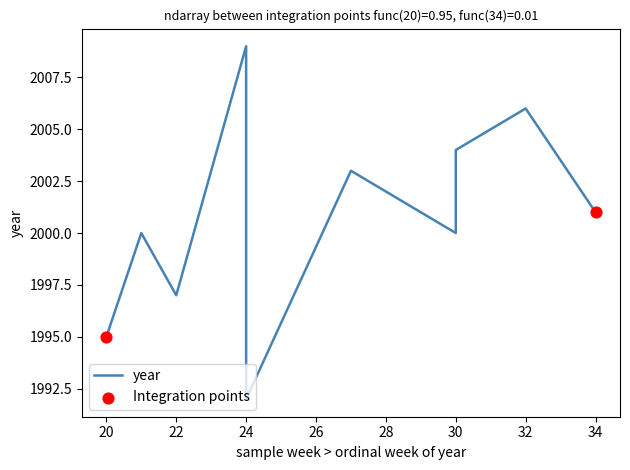

What is the change in value from 32 to 21?

-6